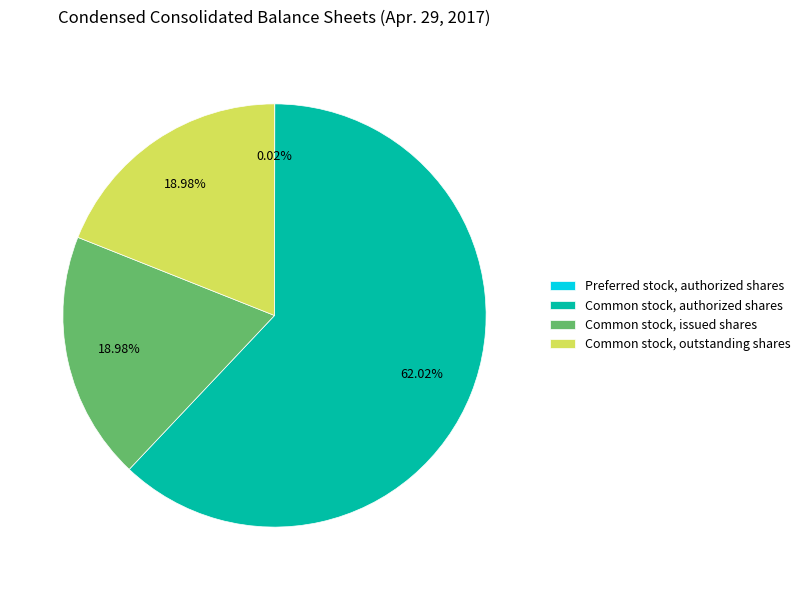

The Common stock, outstanding shares slice represents 19% of the pie. True or false?

True